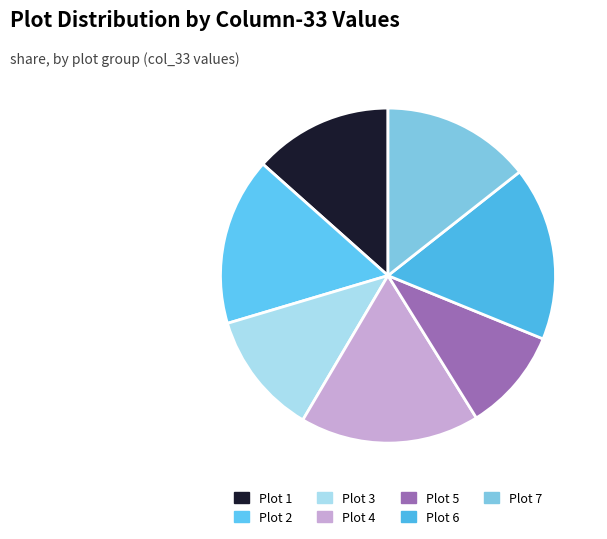

Is there a majority slice in this chart?

No